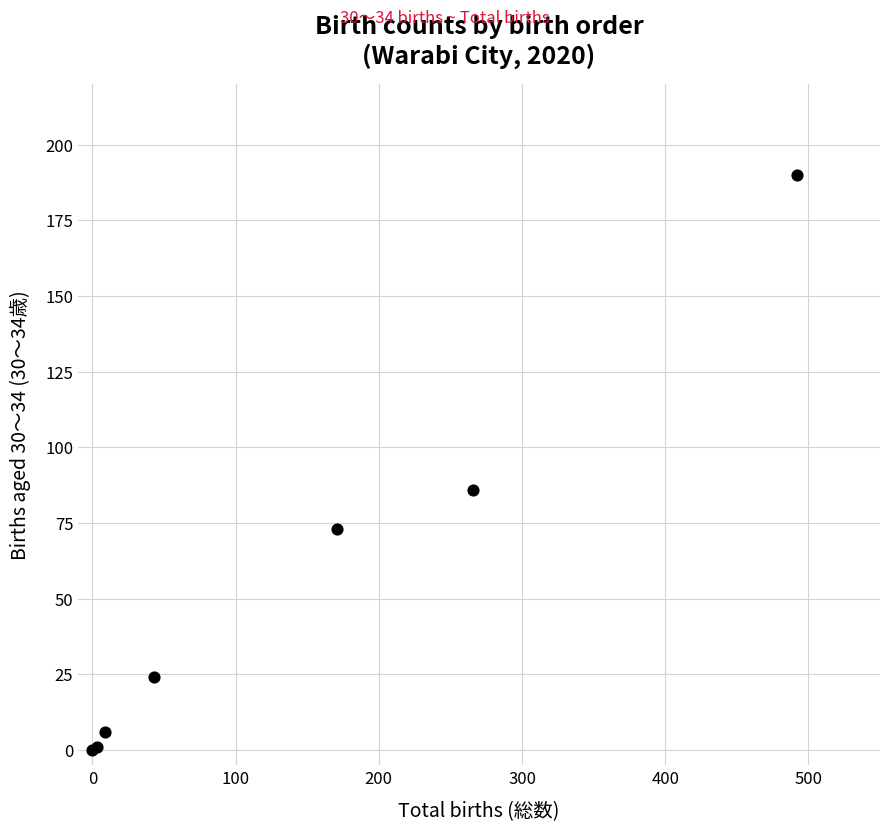

What Y value in the scatter plot is closest to 95?

86